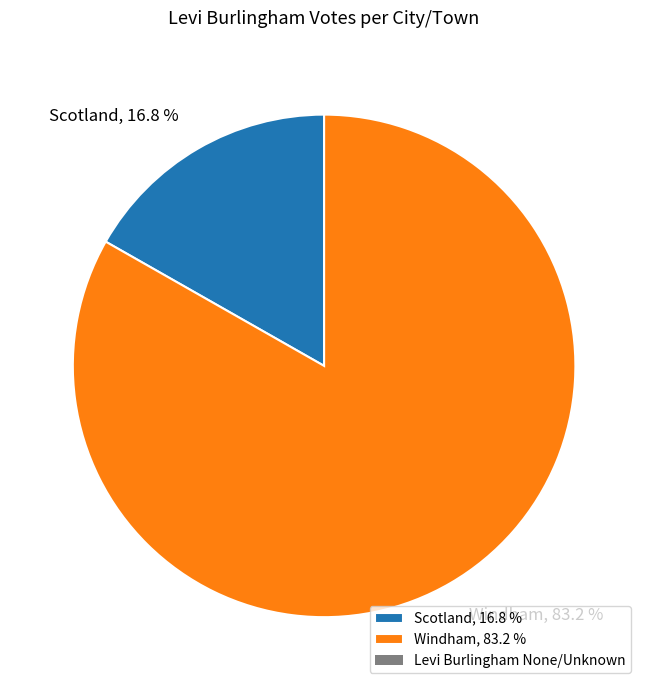

To the nearest percent, what is the combined percentage of Scotland and Windham?

100%